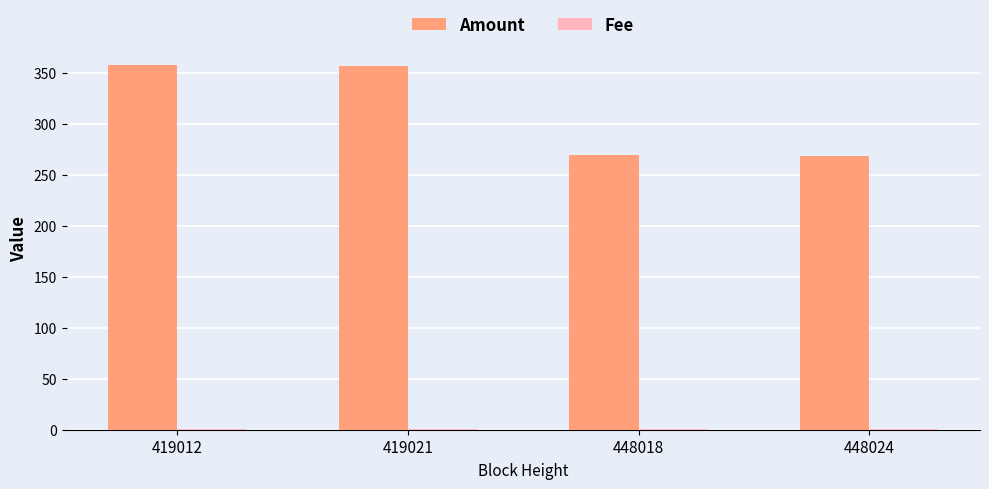

What is the maximum value for Amount?

357.9